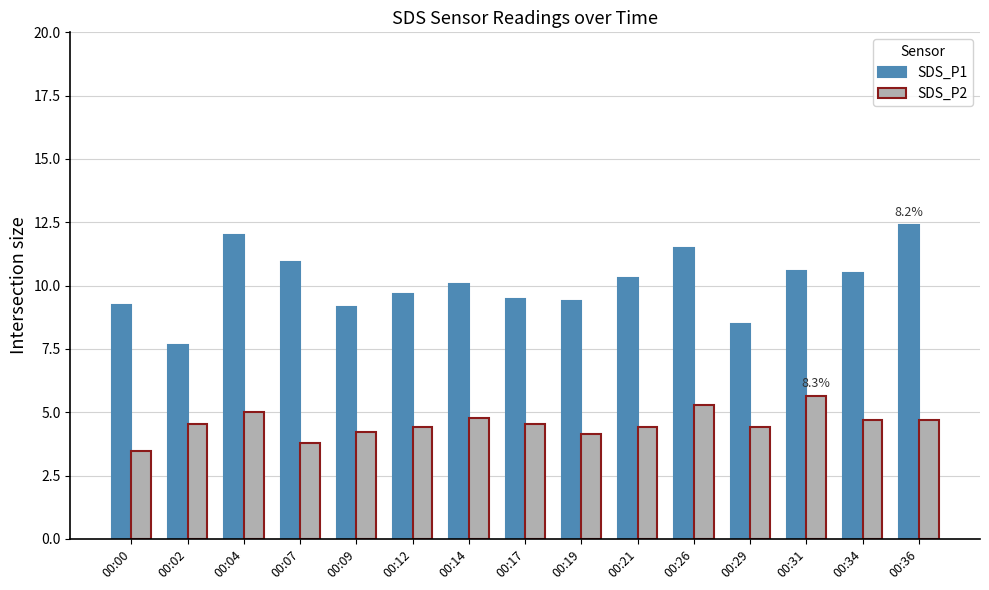

What is the average value of the SDS_P1 series?

10.1